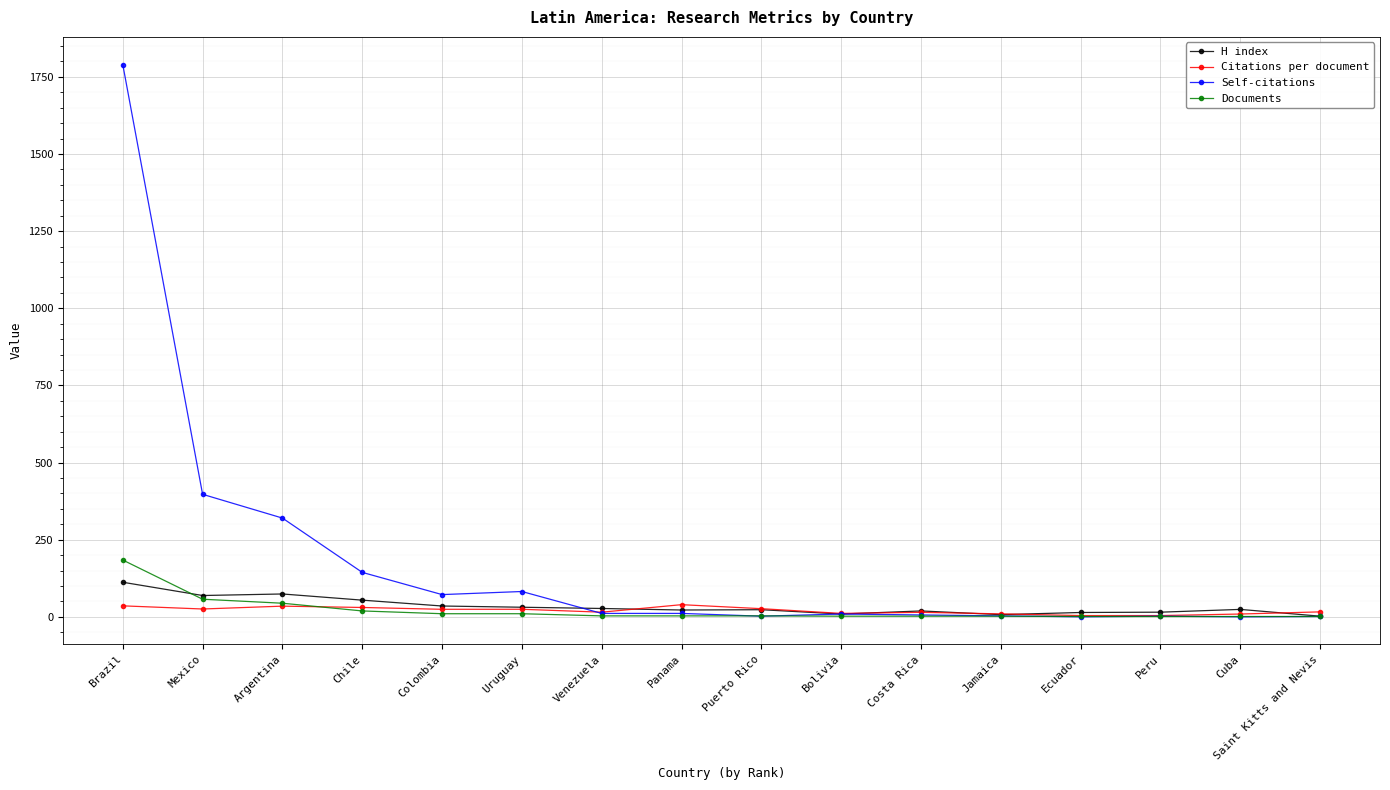

Which series has the widest spread of values?

Self-citations